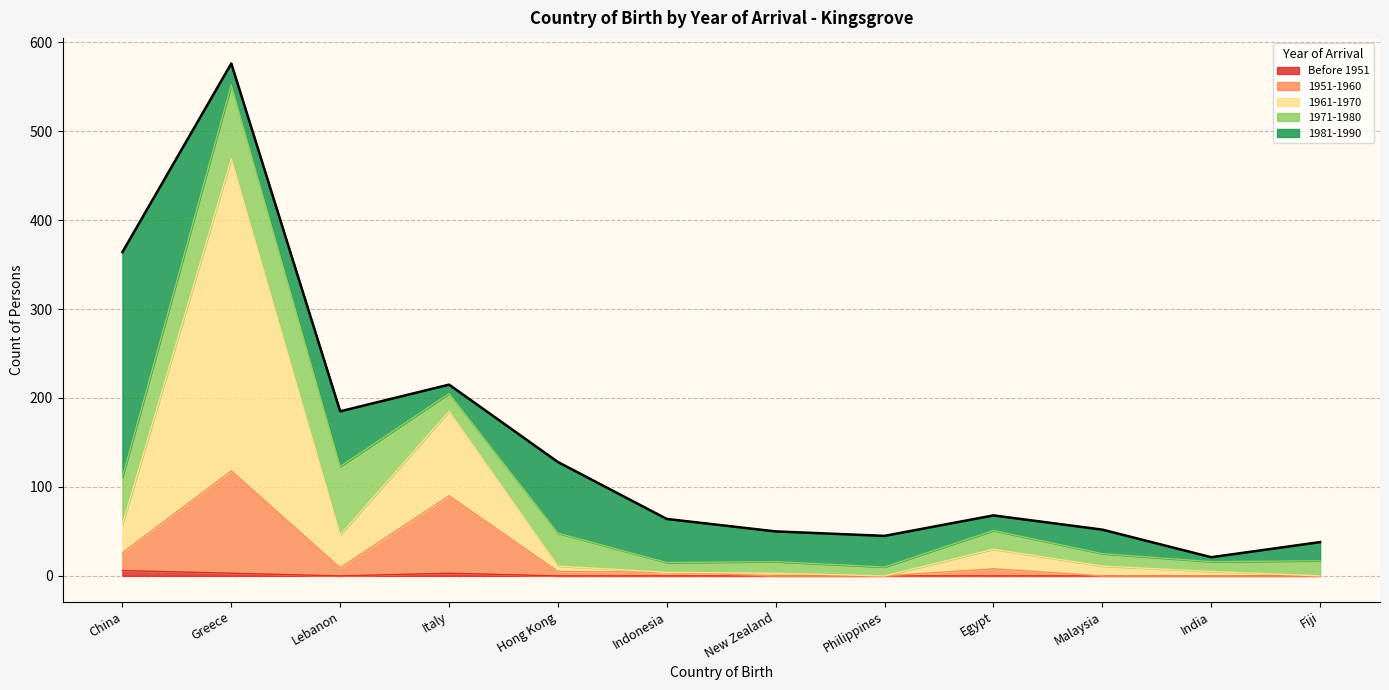

At which category is the sum across all series the highest?

Greece